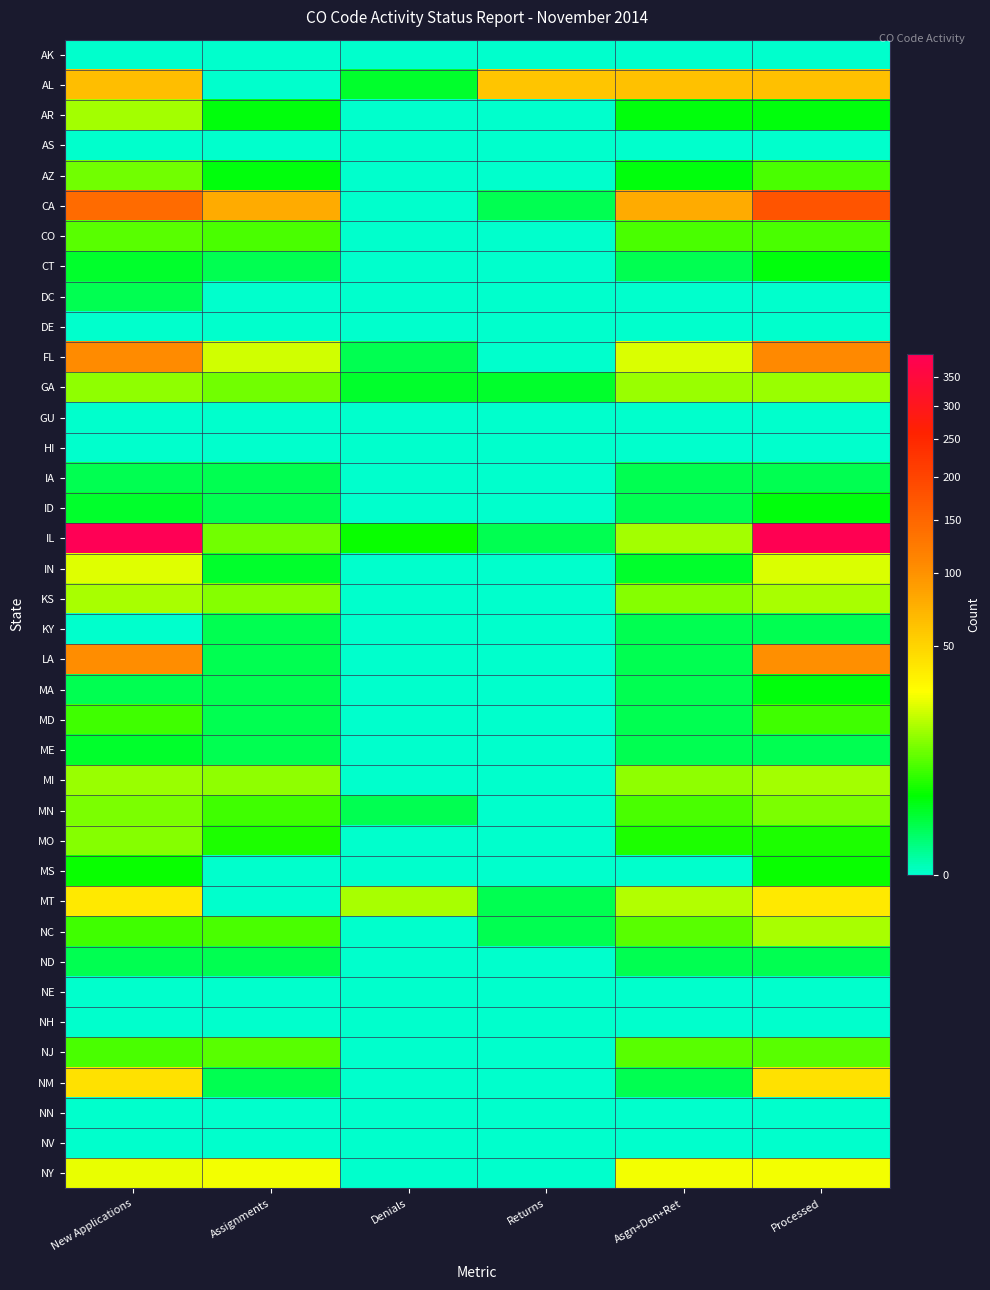

Reading left to right, what are all the values shown in this chart?

AK: New Applications=0	Assignments=0	Denials=0	Returns=0	Asgn+Den+Ret=0	Processed=0
AL: New Applications=65	Assignments=0	Denials=2	Returns=60	Asgn+Den+Ret=62	Processed=63
AR: New Applications=16	Assignments=3	Denials=0	Returns=0	Asgn+Den+Ret=3	Processed=3
AS: New Applications=0	Assignments=0	Denials=0	Returns=0	Asgn+Den+Ret=0	Processed=0
AZ: New Applications=11	Assignments=3	Denials=0	Returns=0	Asgn+Den+Ret=3	Processed=8
CA: New Applications=143	Assignments=78	Denials=0	Returns=1	Asgn+Den+Ret=79	Processed=176
CO: New Applications=9	Assignments=8	Denials=0	Returns=0	Asgn+Den+Ret=8	Processed=8
CT: New Applications=2	Assignments=1	Denials=0	Returns=0	Asgn+Den+Ret=1	Processed=3
DC: New Applications=1	Assignments=0	Denials=0	Returns=0	Asgn+Den+Ret=0	Processed=0
DE: New Applications=0	Assignments=0	Denials=0	Returns=0	Asgn+Den+Ret=0	Processed=0
FL: New Applications=106	Assignments=22	Denials=1	Returns=0	Asgn+Den+Ret=23	Processed=108
GA: New Applications=14	Assignments=11	Denials=2	Returns=2	Asgn+Den+Ret=15	Processed=15
GU: New Applications=0	Assignments=0	Denials=0	Returns=0	Asgn+Den+Ret=0	Processed=0
HI: New Applications=0	Assignments=0	Denials=0	Returns=0	Asgn+Den+Ret=0	Processed=0
IA: New Applications=1	Assignments=1	Denials=0	Returns=0	Asgn+Den+Ret=1	Processed=1
ID: New Applications=2	Assignments=1	Denials=0	Returns=0	Asgn+Den+Ret=1	Processed=3
IL: New Applications=392	Assignments=11	Denials=4	Returns=1	Asgn+Den+Ret=16	Processed=388
IN: New Applications=24	Assignments=2	Denials=0	Returns=0	Asgn+Den+Ret=2	Processed=23
KS: New Applications=17	Assignments=13	Denials=0	Returns=0	Asgn+Den+Ret=13	Processed=17
KY: New Applications=0	Assignments=1	Denials=0	Returns=0	Asgn+Den+Ret=1	Processed=1
LA: New Applications=104	Assignments=1	Denials=0	Returns=0	Asgn+Den+Ret=1	Processed=103
MA: New Applications=1	Assignments=1	Denials=0	Returns=0	Asgn+Den+Ret=1	Processed=3
MD: New Applications=7	Assignments=1	Denials=0	Returns=0	Asgn+Den+Ret=1	Processed=7
ME: New Applications=2	Assignments=1	Denials=0	Returns=0	Asgn+Den+Ret=1	Processed=1
MI: New Applications=15	Assignments=14	Denials=0	Returns=0	Asgn+Den+Ret=14	Processed=16
MN: New Applications=12	Assignments=7	Denials=1	Returns=0	Asgn+Den+Ret=8	Processed=12
MO: New Applications=13	Assignments=5	Denials=0	Returns=0	Asgn+Den+Ret=5	Processed=5
MS: New Applications=4	Assignments=0	Denials=0	Returns=0	Asgn+Den+Ret=0	Processed=4
MT: New Applications=39	Assignments=0	Denials=17	Returns=1	Asgn+Den+Ret=18	Processed=39
NC: New Applications=7	Assignments=8	Denials=0	Returns=1	Asgn+Den+Ret=9	Processed=17
ND: New Applications=1	Assignments=1	Denials=0	Returns=0	Asgn+Den+Ret=1	Processed=1
NE: New Applications=0	Assignments=0	Denials=0	Returns=0	Asgn+Den+Ret=0	Processed=0
NH: New Applications=0	Assignments=0	Denials=0	Returns=0	Asgn+Den+Ret=0	Processed=0
NJ: New Applications=8	Assignments=9	Denials=0	Returns=0	Asgn+Den+Ret=9	Processed=9
NM: New Applications=43	Assignments=1	Denials=0	Returns=0	Asgn+Den+Ret=1	Processed=43
NN: New Applications=0	Assignments=0	Denials=0	Returns=0	Asgn+Den+Ret=0	Processed=0
NV: New Applications=0	Assignments=0	Denials=0	Returns=0	Asgn+Den+Ret=0	Processed=0
NY: New Applications=25	Assignments=27	Denials=0	Returns=0	Asgn+Den+Ret=27	Processed=27